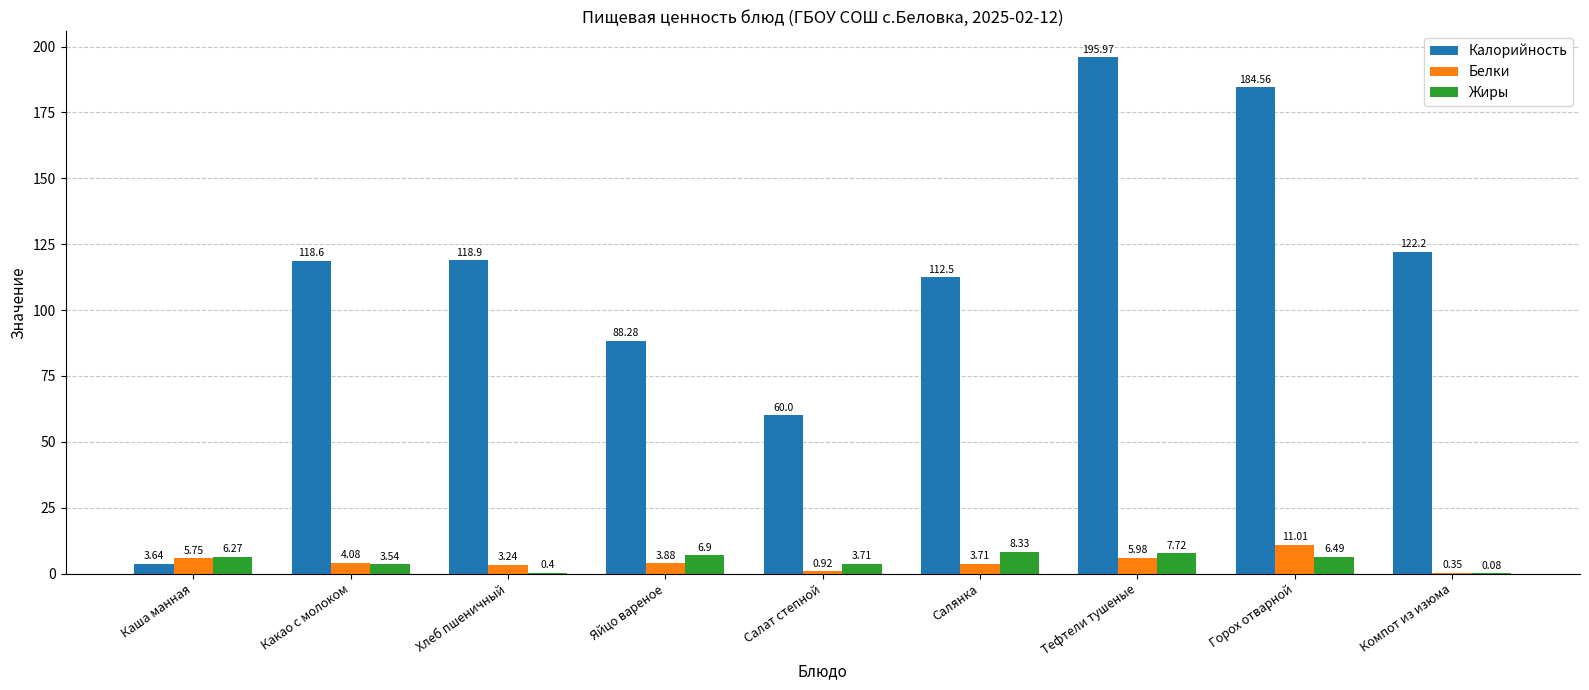

Between Какао с молоком and Горох отварной, which series saw the biggest shift?

Калорийность